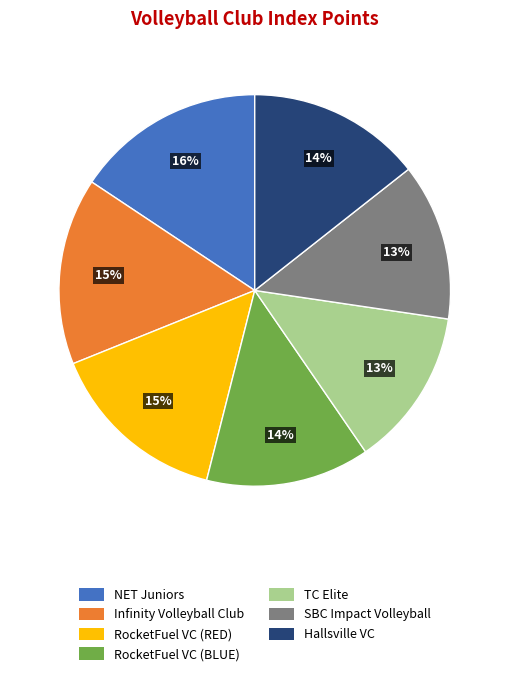

To the nearest percent, what is the difference between the largest and smallest slice percentages?

3%